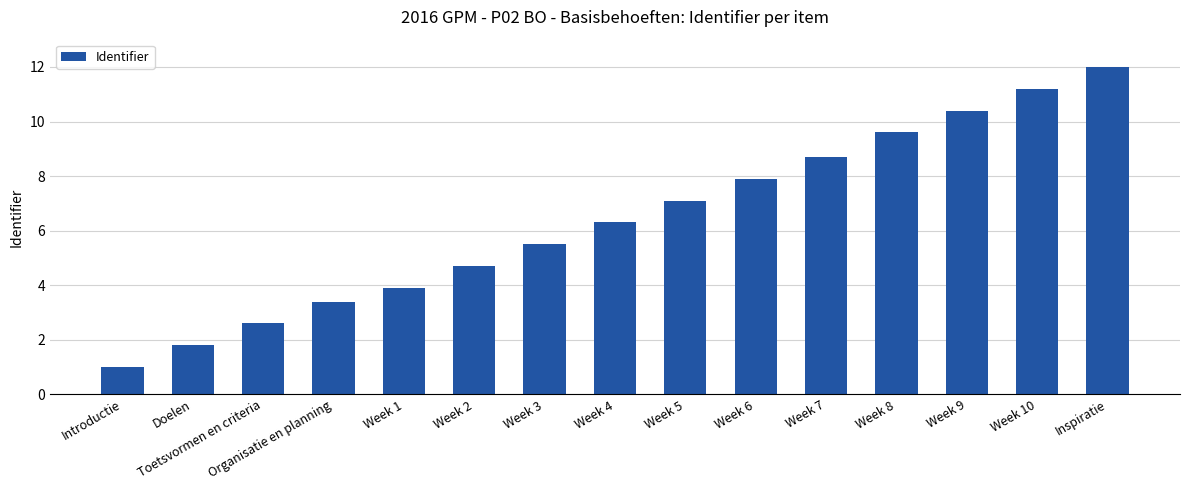

What is the difference between the values at Week 8 and Organisatie en planning?

6.2